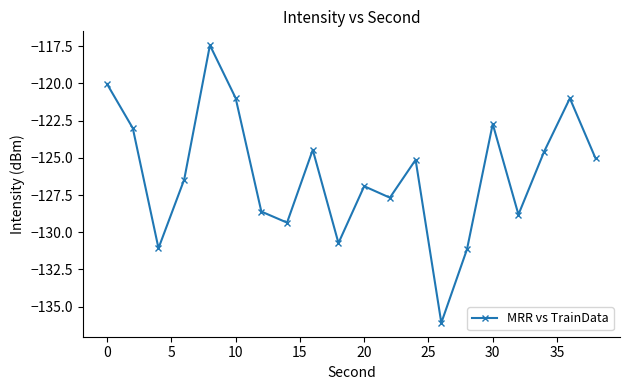

What is the value of the 8th point from the left?

-129.4